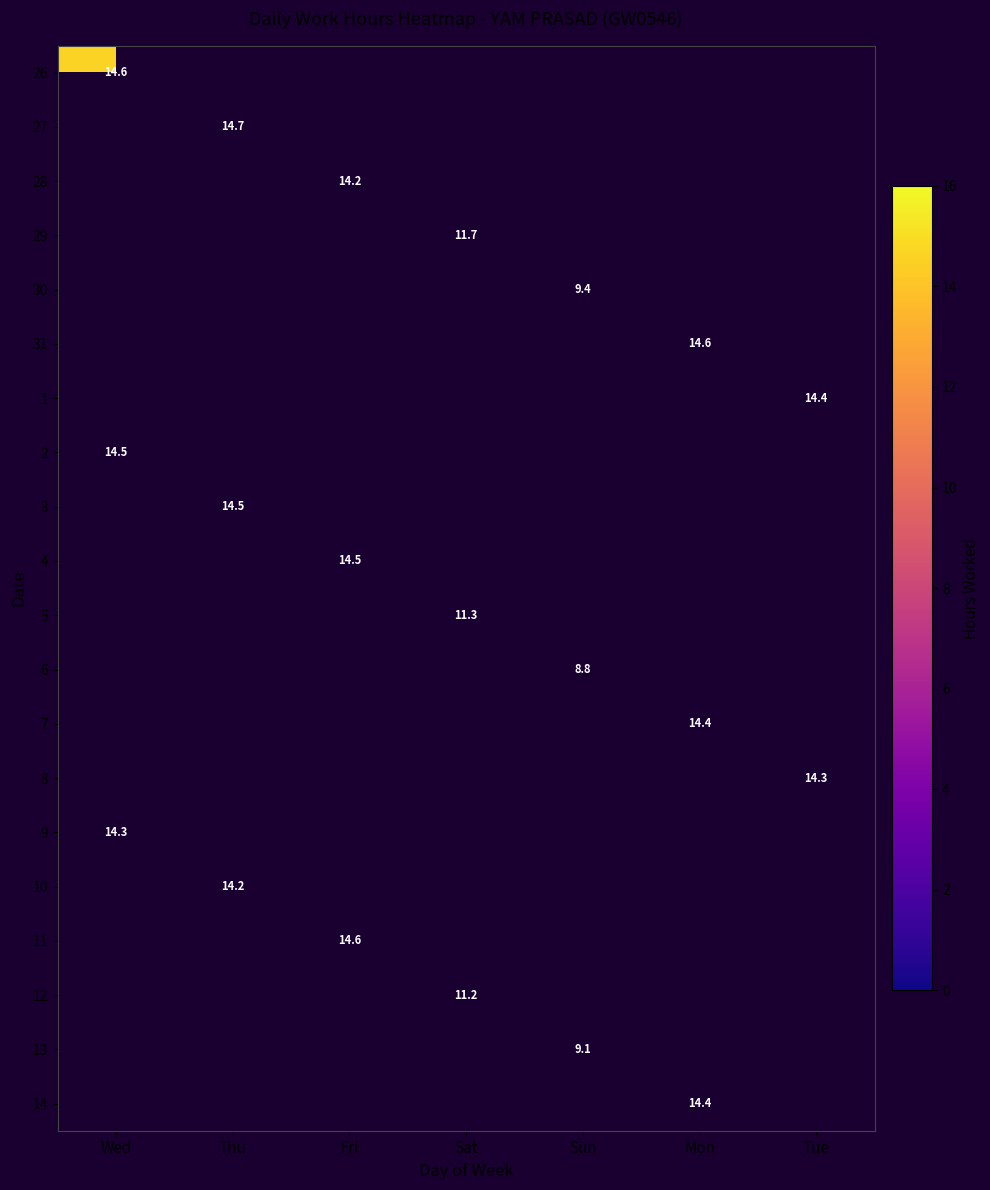

The 30 series shows 6.5 at Sun. True or false?

False